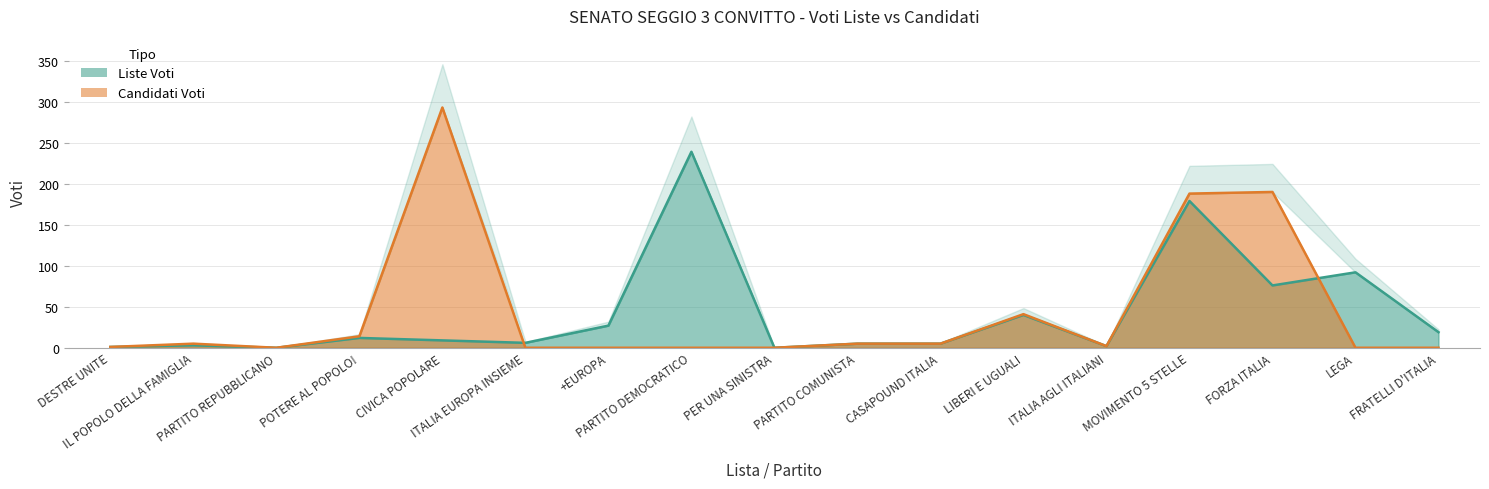

Which series ends up on top after the final intersection of Liste Voti and Candidati Voti?

Liste Voti